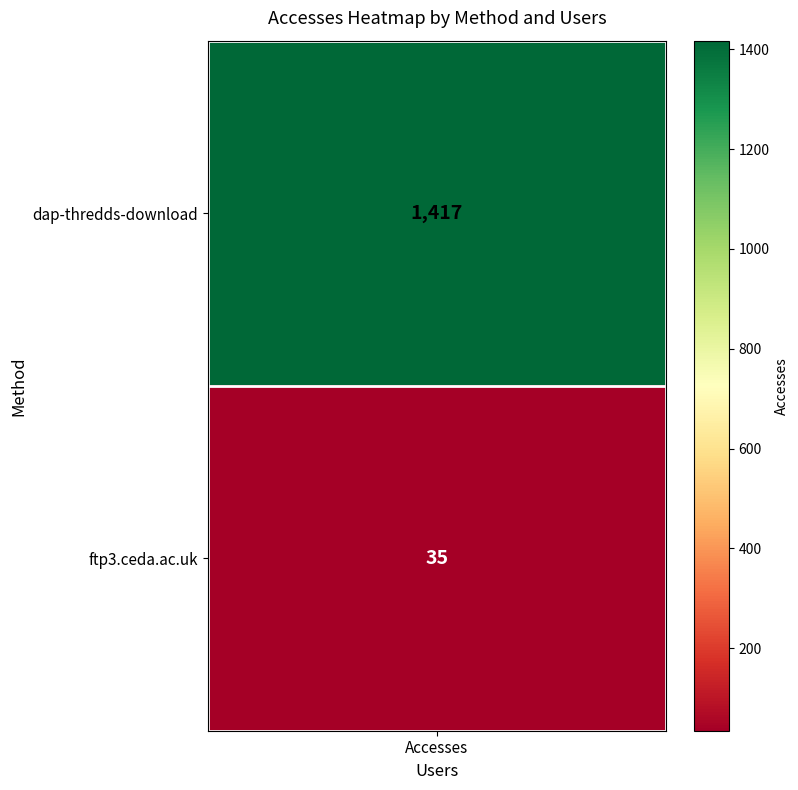

Reading left to right, transcribe all the data shown in this chart.

1417	35